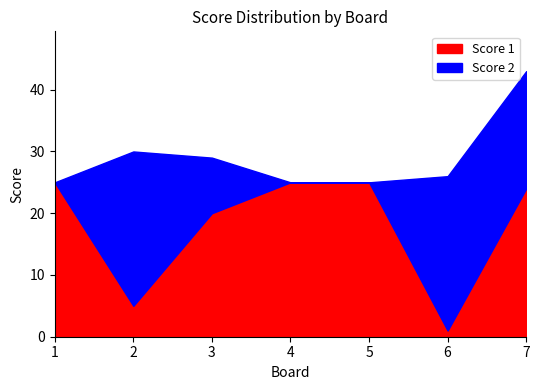

Does the chart display data point markers on the line(s)?

No